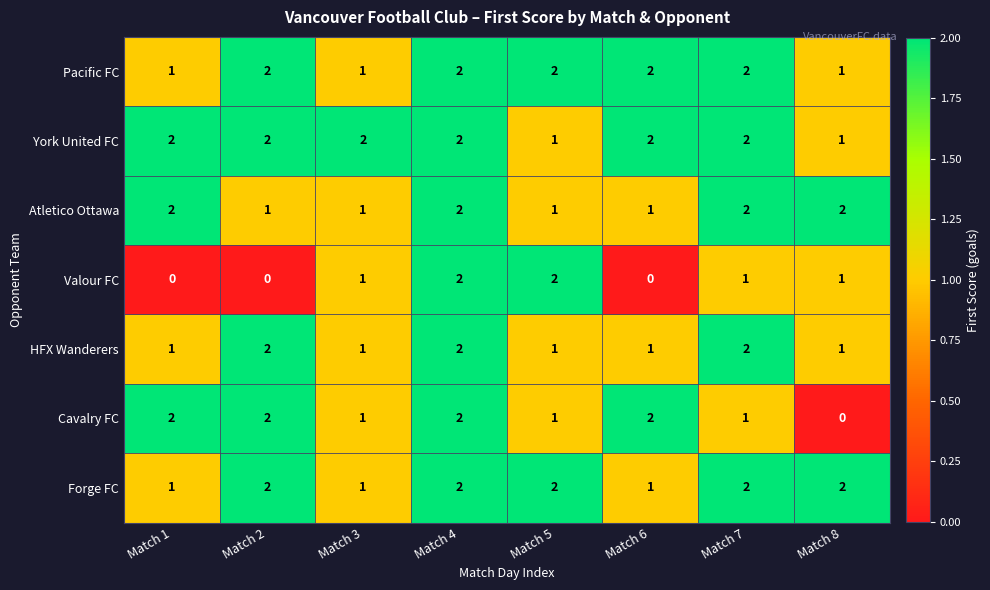

Count the Valour FC values in the range 0 to 2.

8